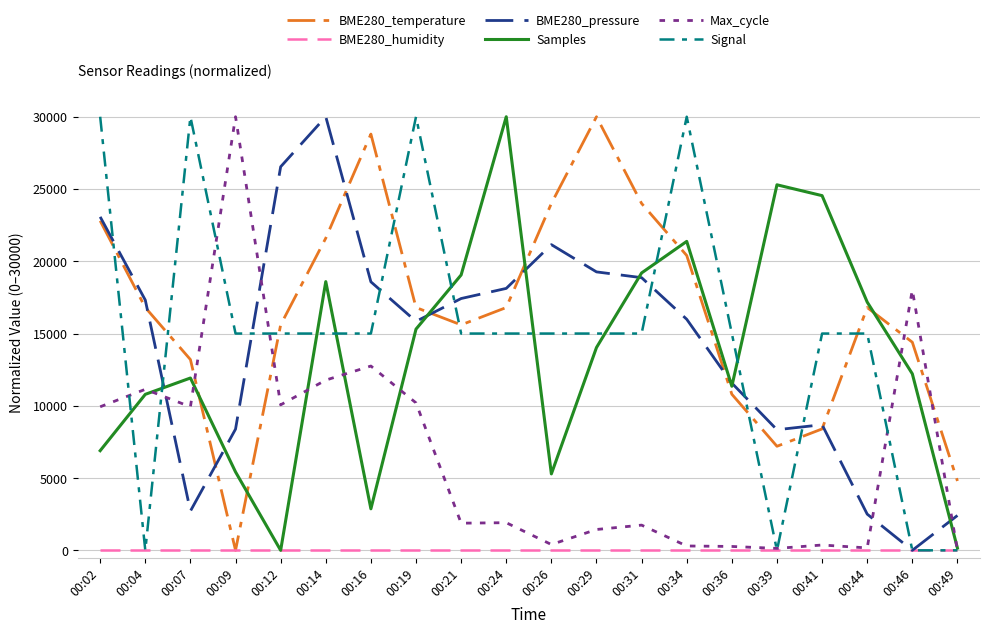

At which label is Samples closest to 15000?

00:19